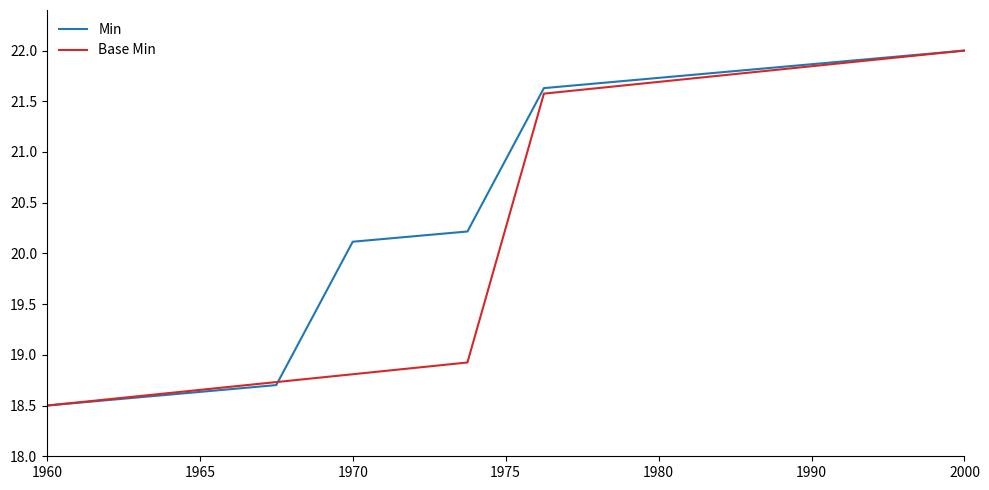

What is the sum of all Min values?

513.0